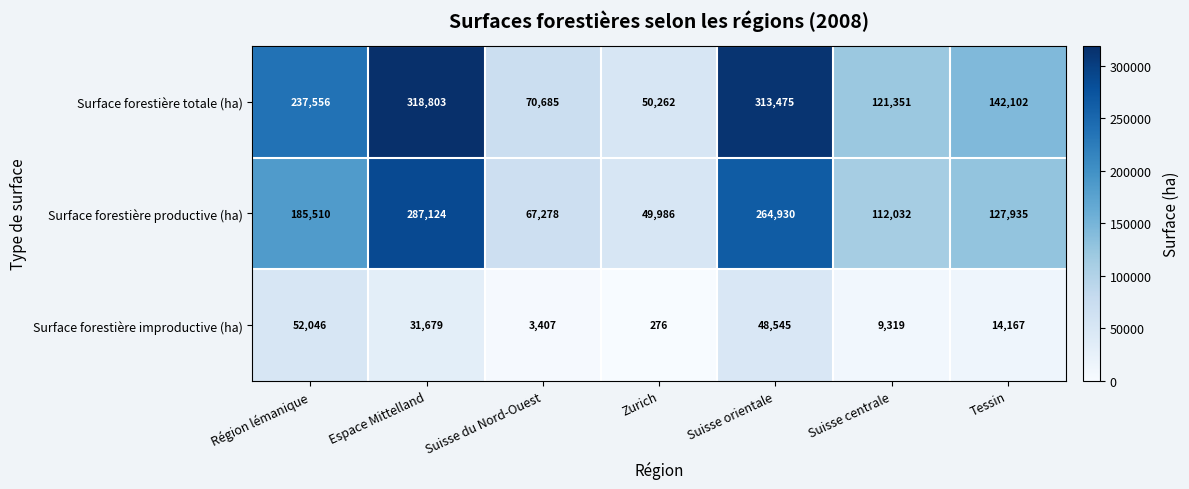

What is the spread (max minus min) of values at Suisse du Nord-Ouest?

67278